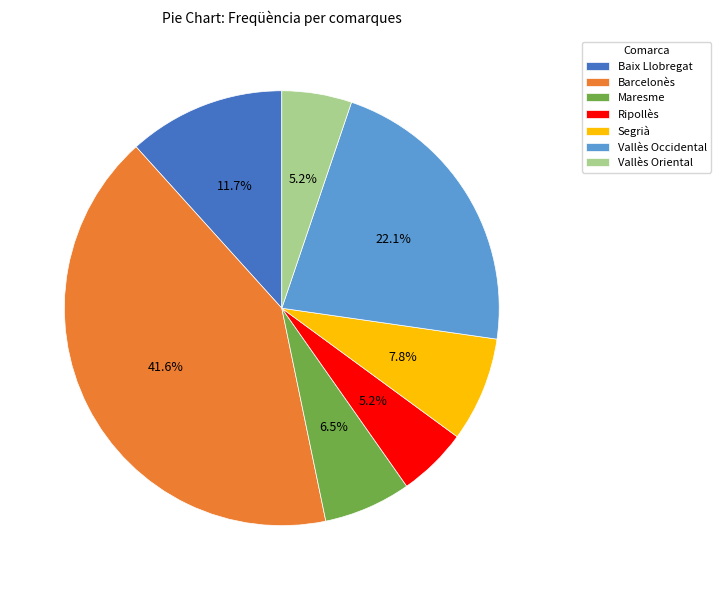

Approximately how many times larger is the value at Maresme compared to Segrià?

0.8